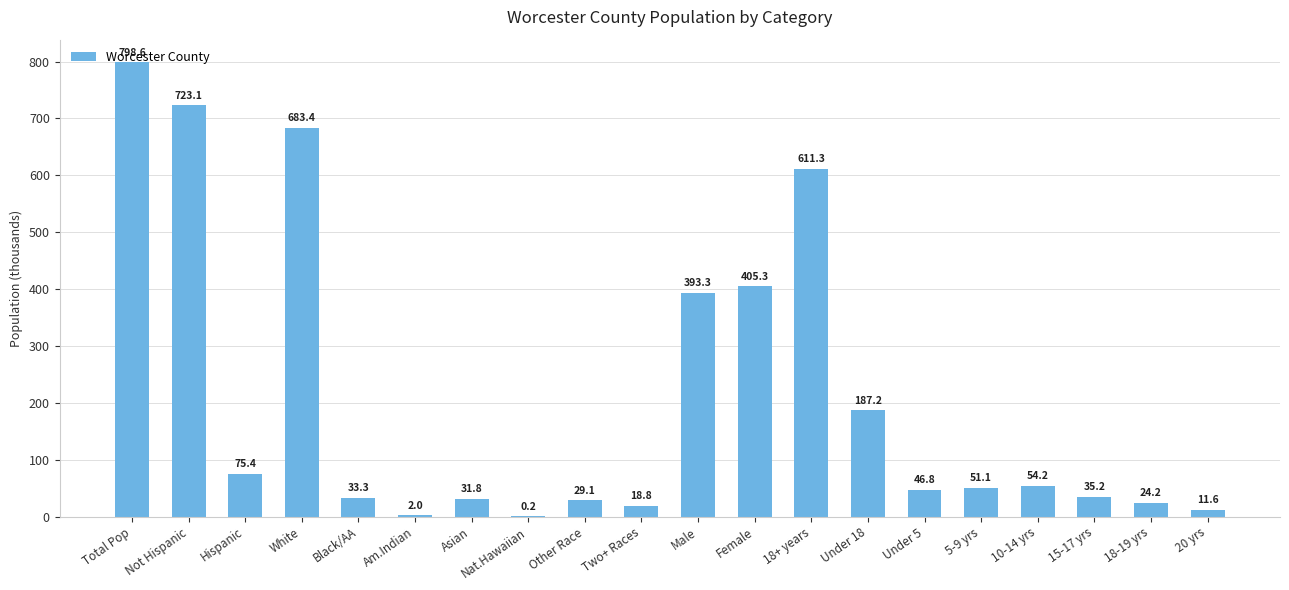

What is the ratio of the value at Asian to the value at Other Race?

1.1